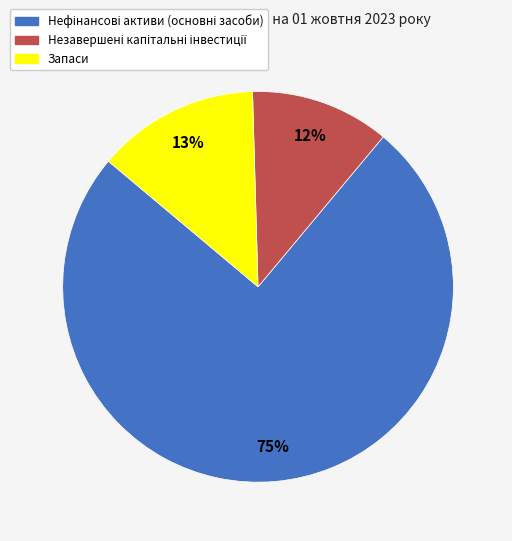

Is there a majority slice in this chart?

Yes